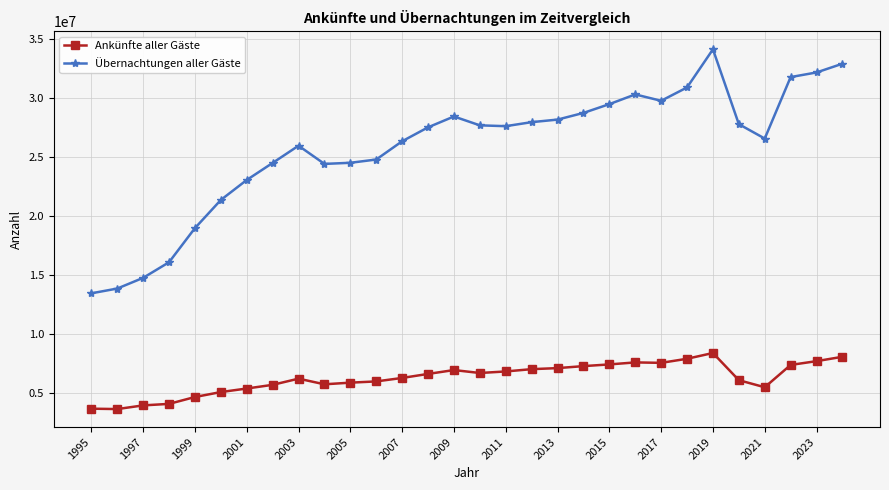

Which series has the largest range (max minus min)?

Übernachtungen aller Gäste